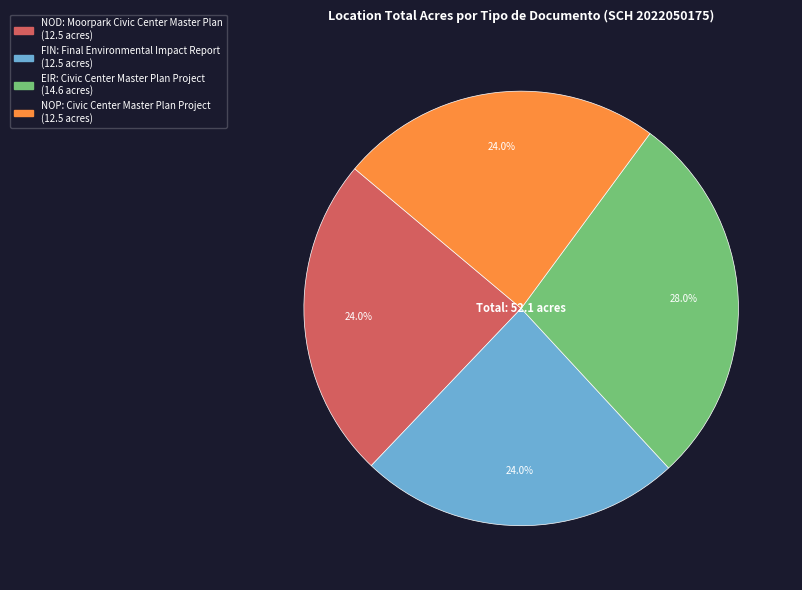

To the nearest percent, what is the combined percentage of EIR: Civic Center Master Plan Project and NOD: Moorpark Civic Center Master Plan?

52%